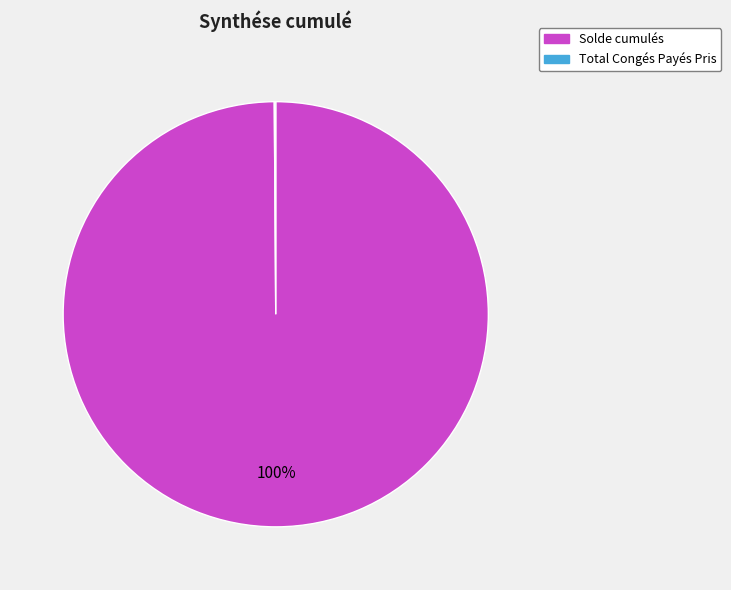

Is there any slice that represents more than half of the pie?

Yes